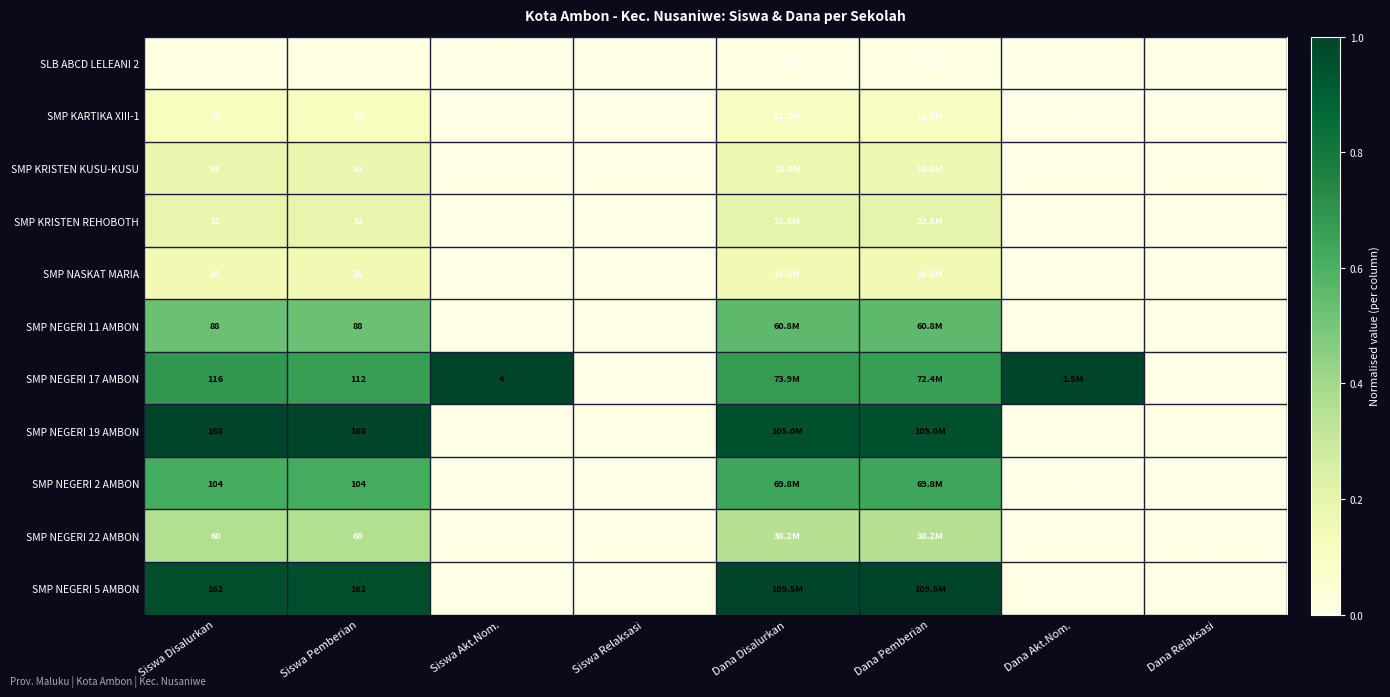

Is the value of SMP NEGERI 17 AMBON at Siswa Akt.Nom. greater than the value of SLB ABCD LELEANI 2 at Siswa Disalurkan?

Yes